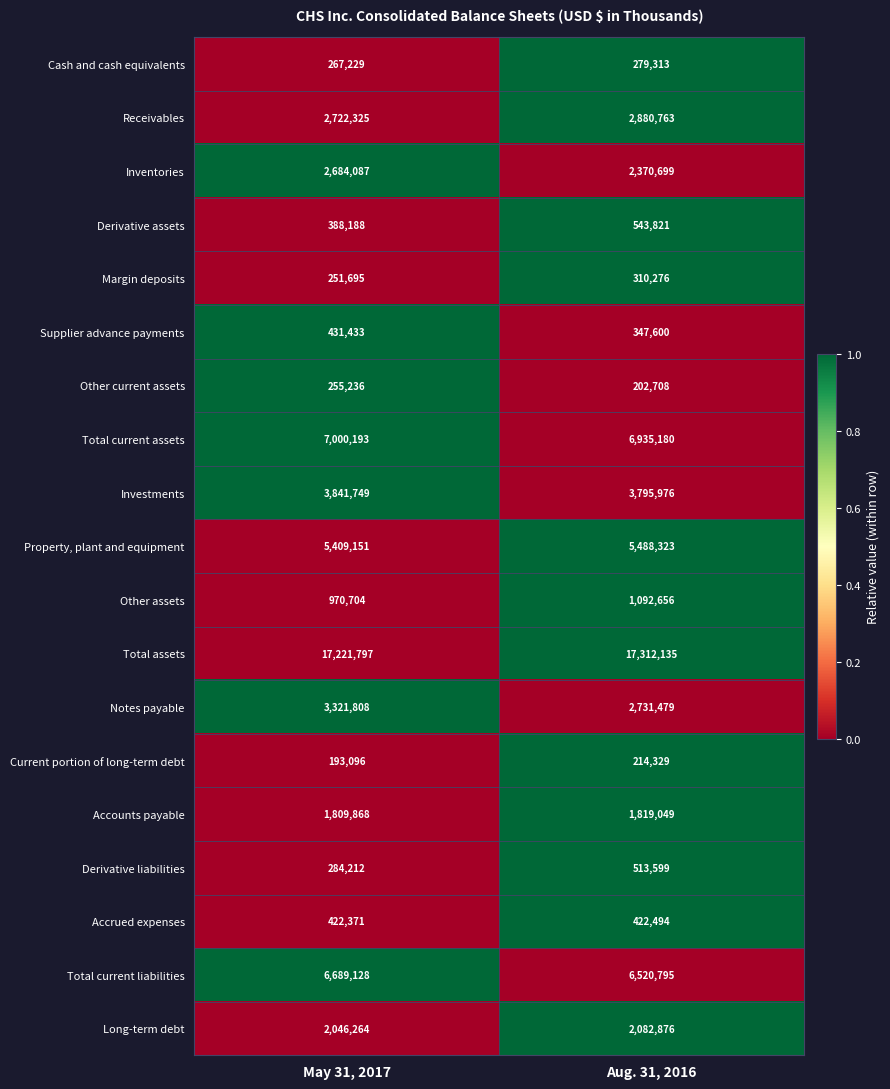

What is the total value across all series at Aug. 31, 2016?

55864071